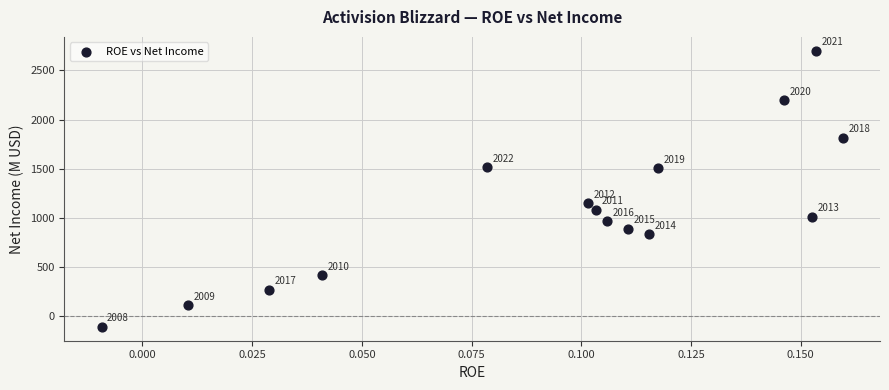

What Y value in the scatter plot is closest to 1296?

1149